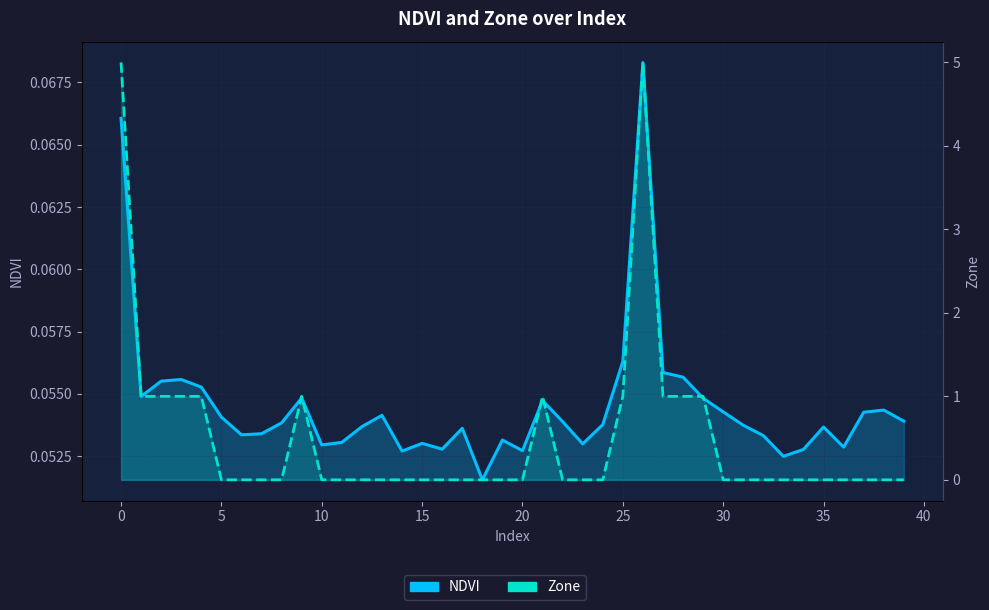

At 25, list the series in order from largest to smallest.

NDVI, Zone